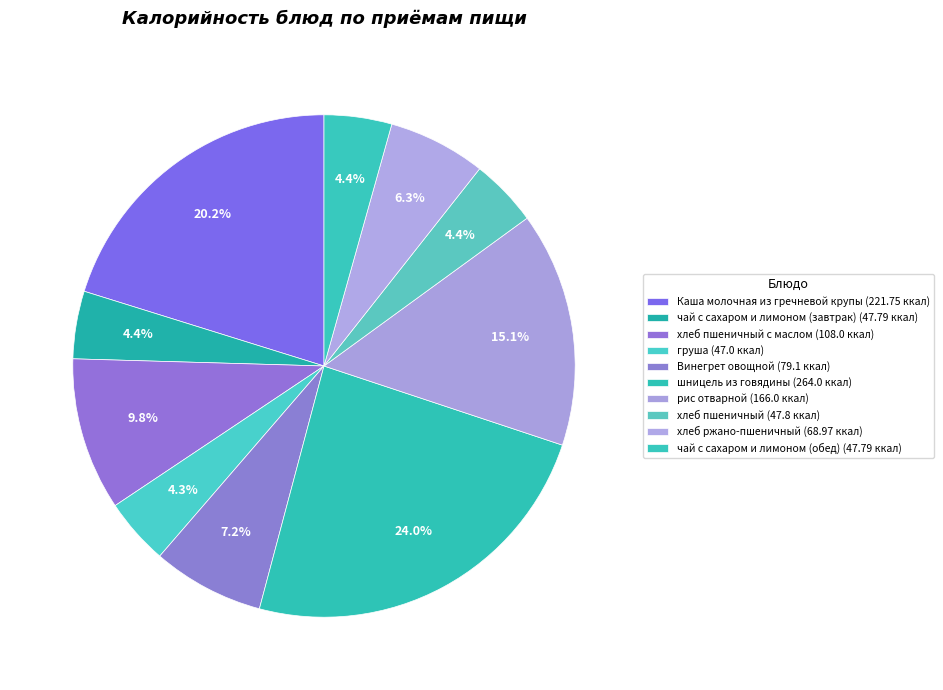

How many segments does this pie chart have?

10